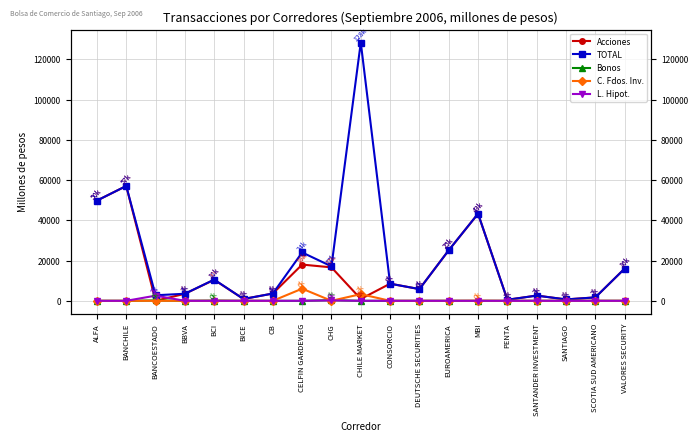

Which category has the lowest value across all series?

BANCOESTADO